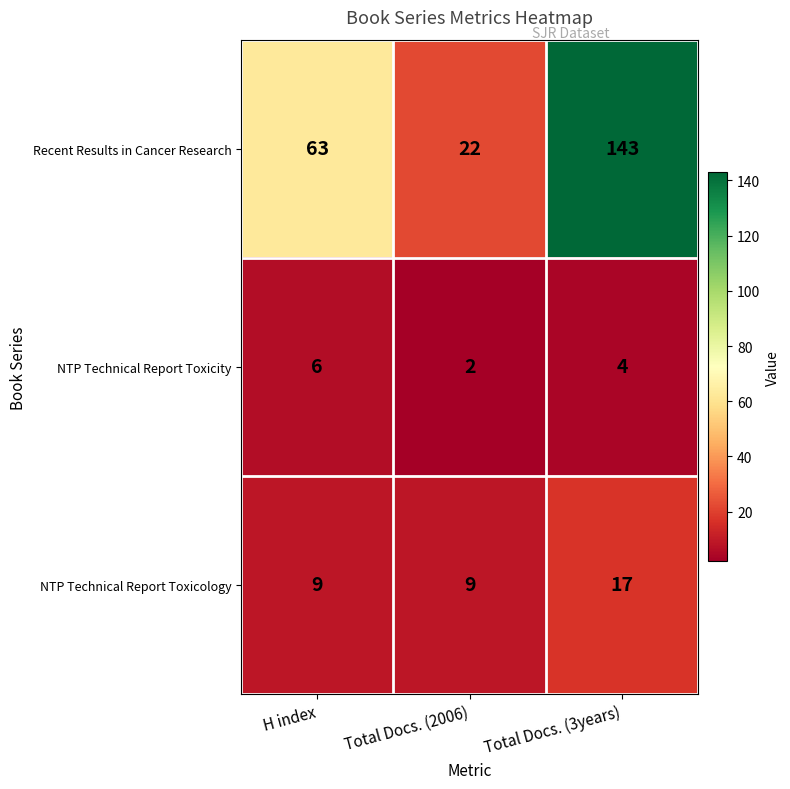

How many series are shown in this chart?

3